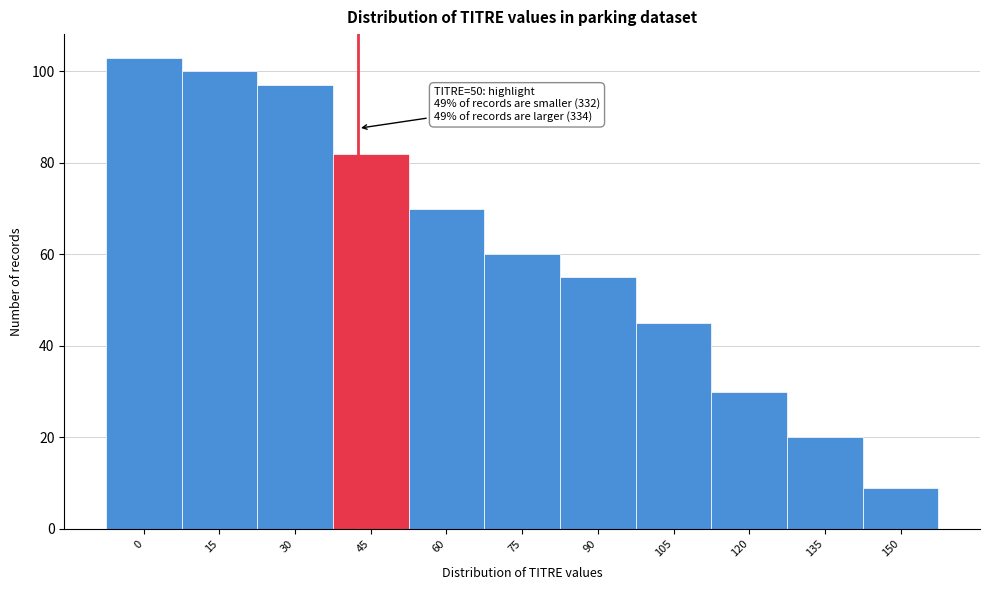

Reading right to left, transcribe all the data shown in this chart.

150=9	135=20	120=30	105=45	90=55	75=60	60=70	45=82	30=97	15=100	0=103